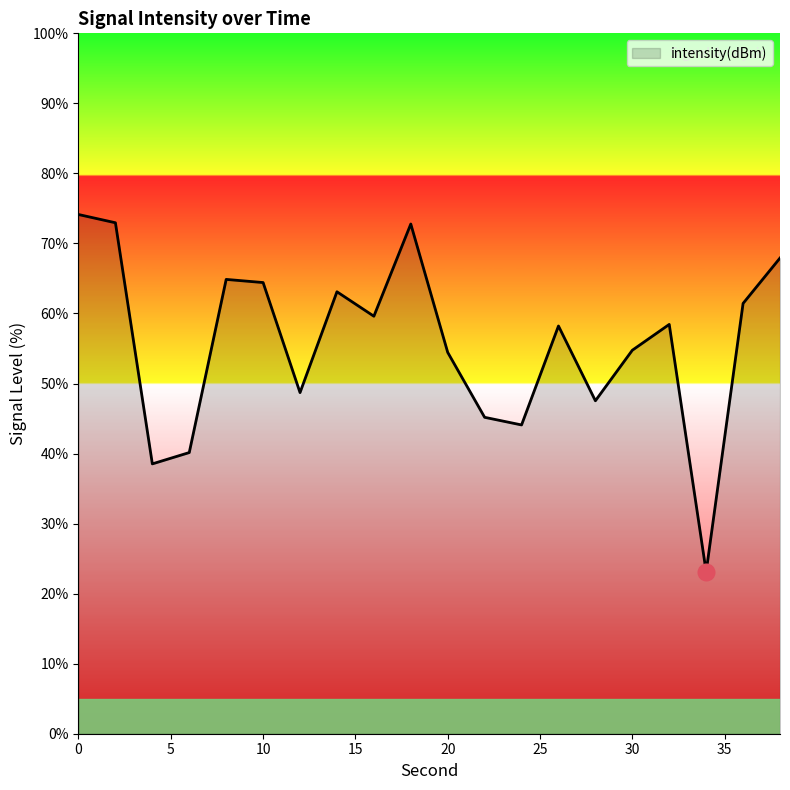

What is the minimum value shown in the chart?

23.1